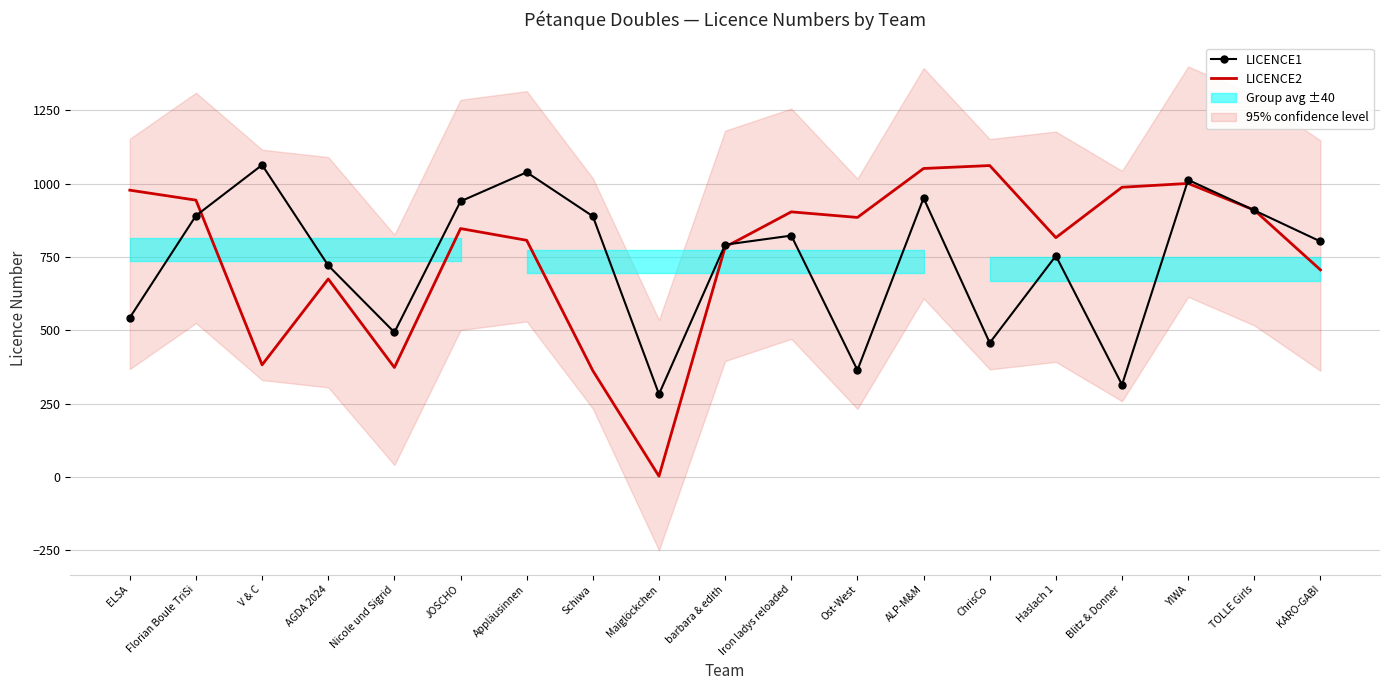

In LICENCE1, how many points are higher than both neighbors (excluding endpoints)?

6